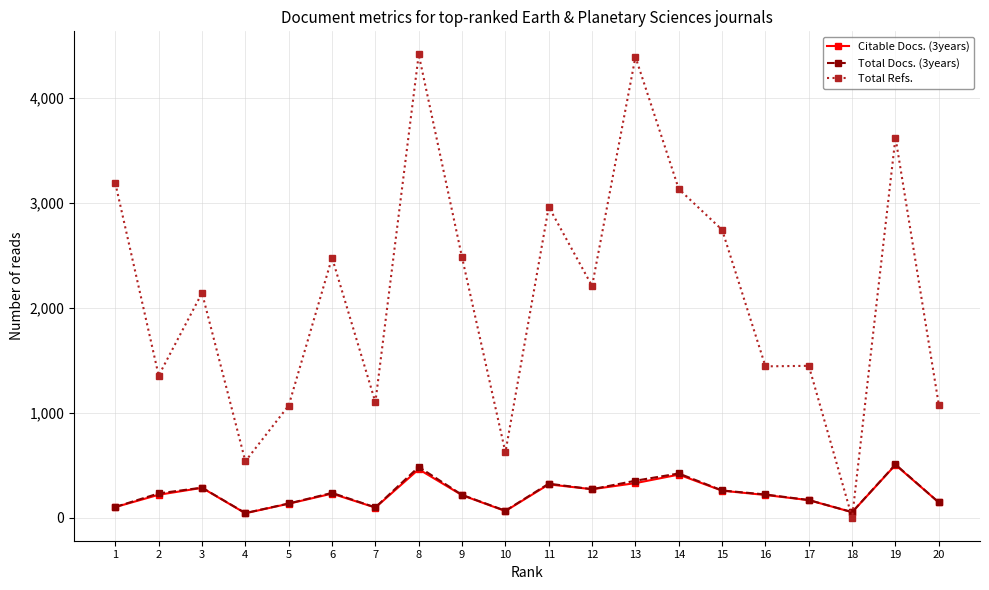

Where is the first local minimum for Total Refs.?

2